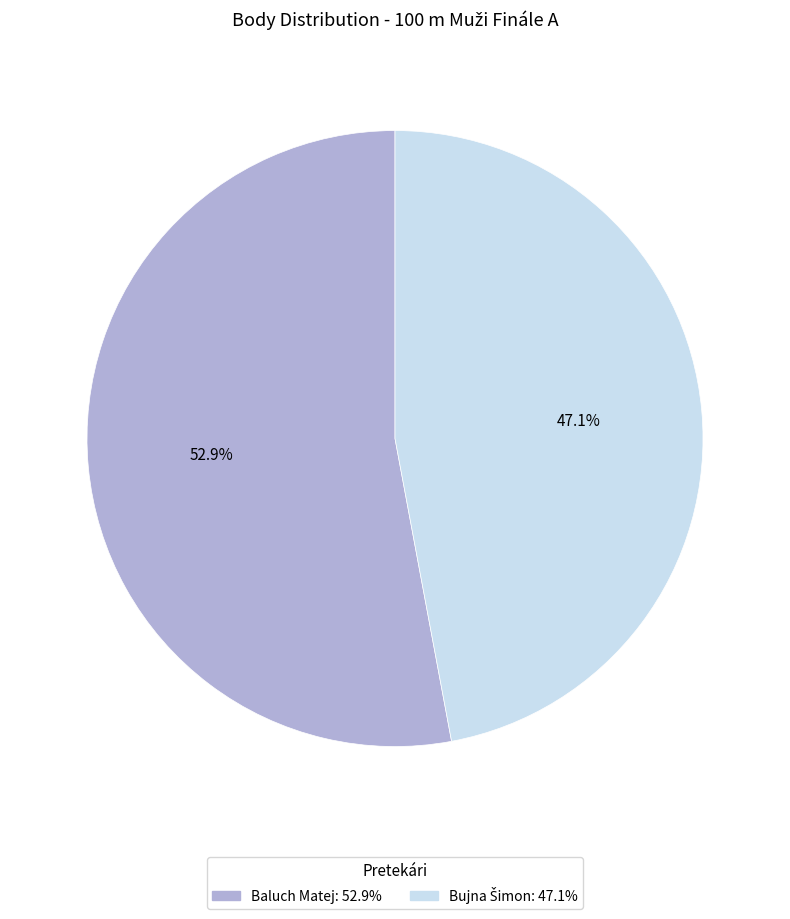

To the nearest percent, what portion does Baluch Matej represent?

53%